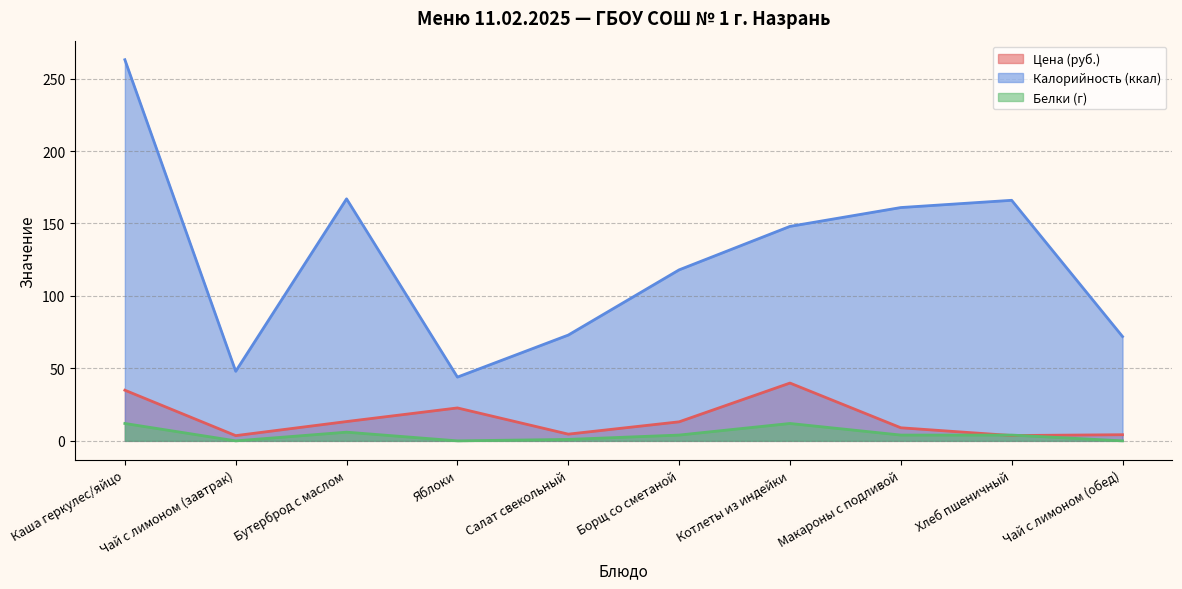

The value of Цена (руб.) at Бутерброд с маслом is 23.7. True or false?

False